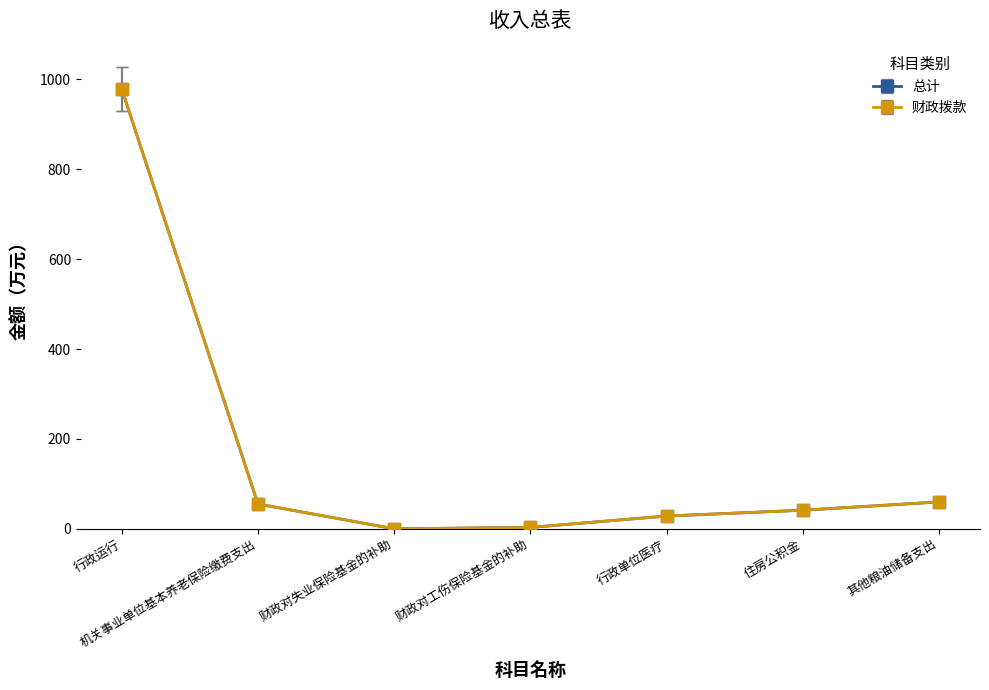

What value does the 财政拨款 series have at 财政对失业保险基金的补助?

0.3